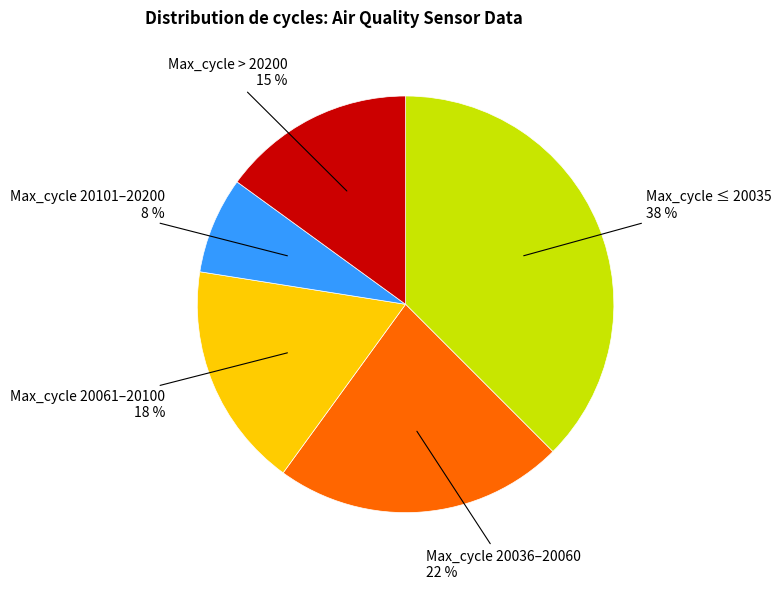

Is there any slice that represents more than half of the pie?

No